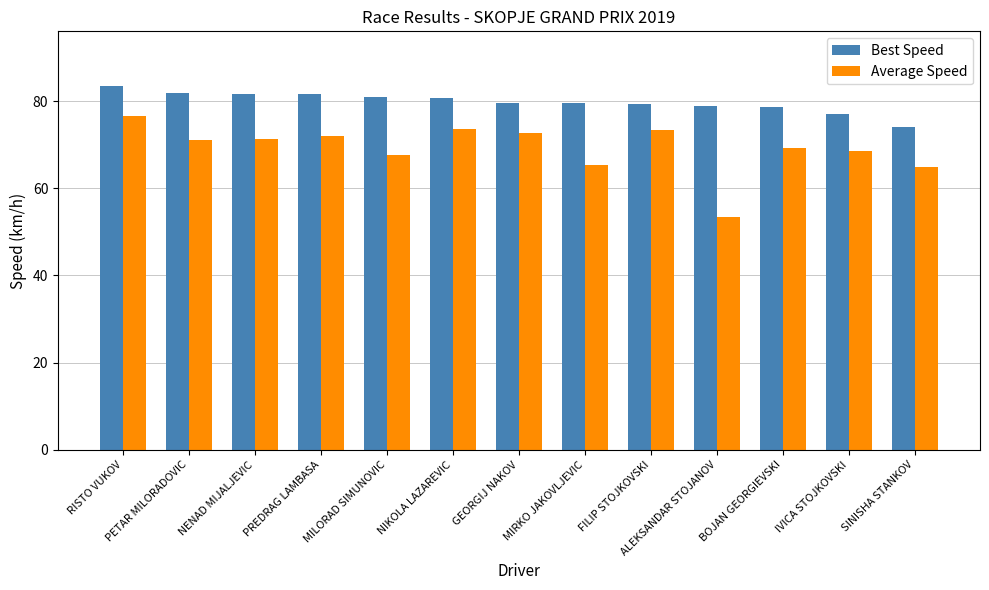

What is the value of the Average Speed bar at the 11th from the left?

69.2